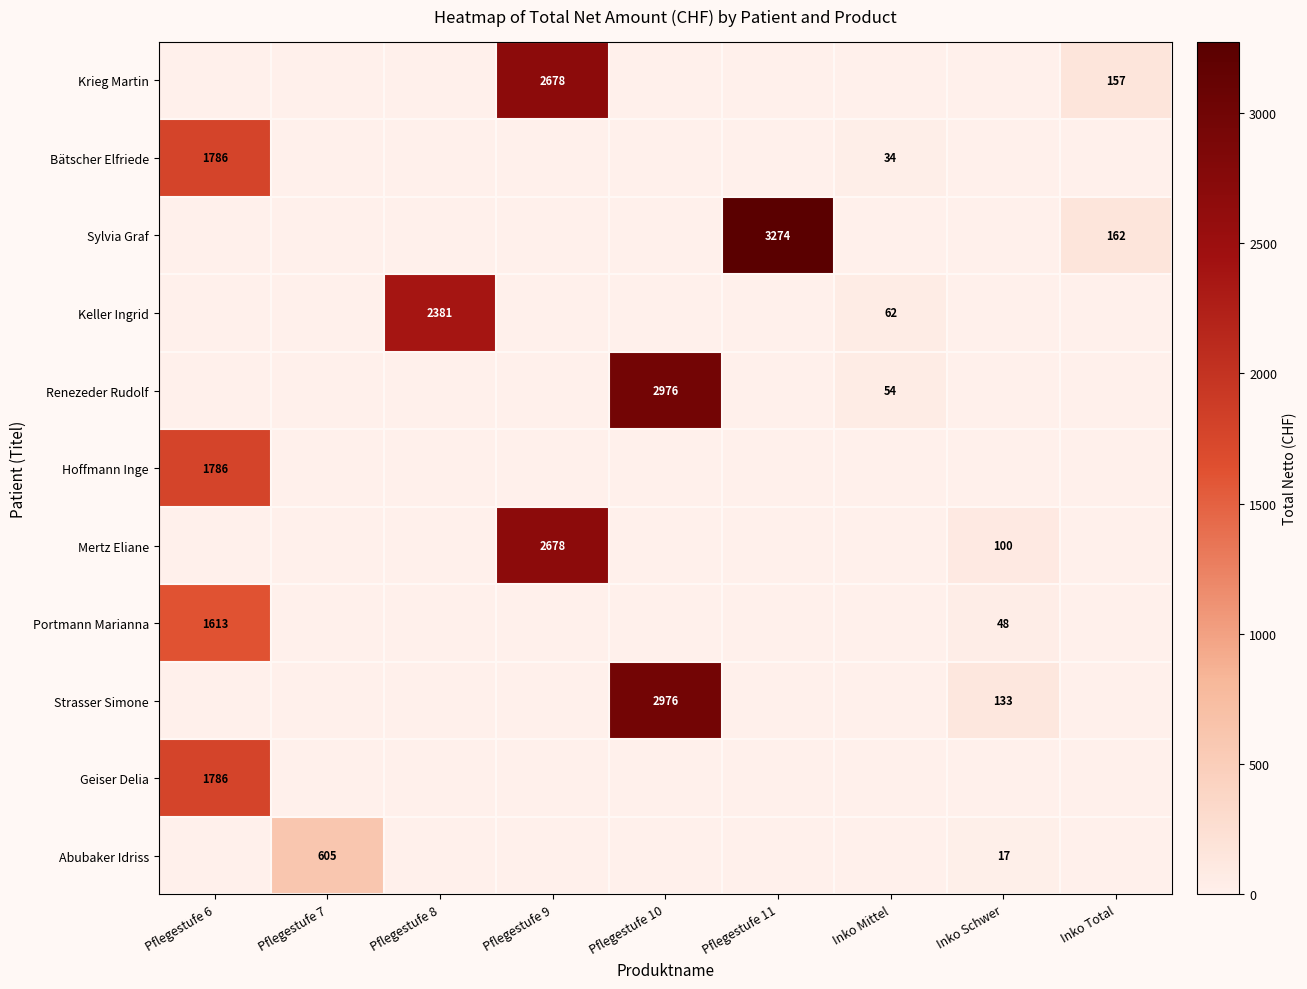

The Abubaker Idriss series shows 0.0 at Pflegestufe 6. True or false?

True